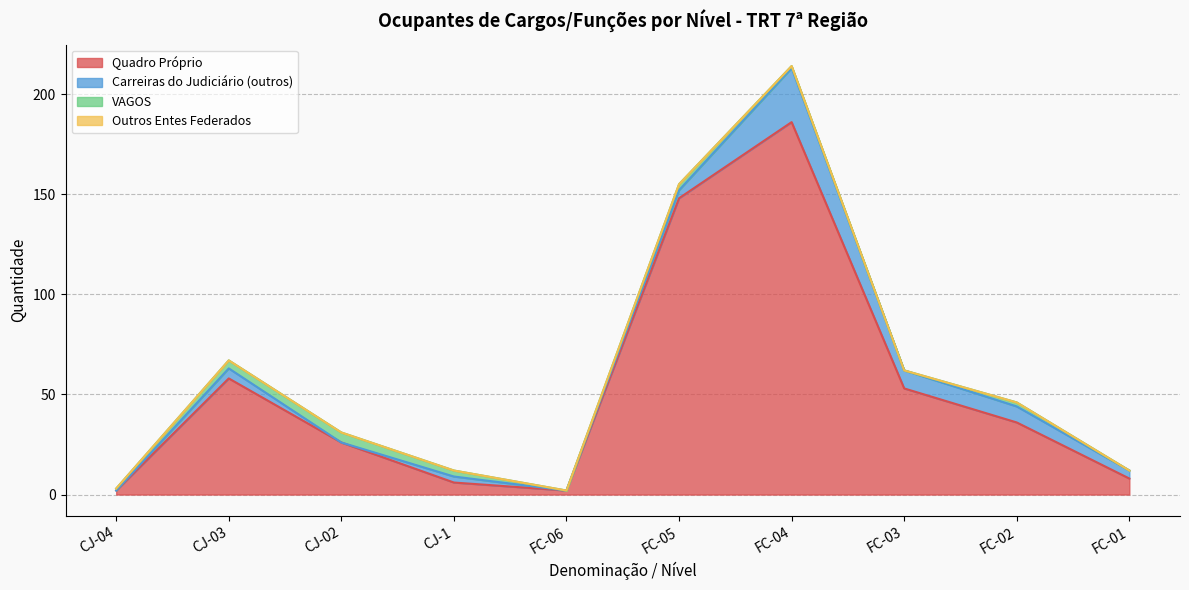

The value of VAGOS at CJ-02 is 5. True or false?

True